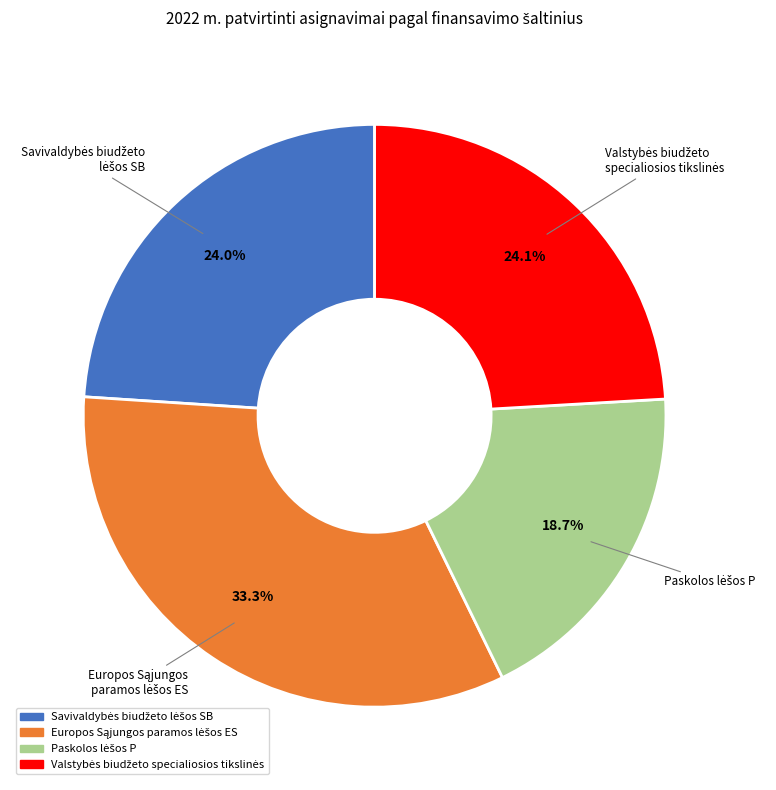

Does any single category account for the majority?

No